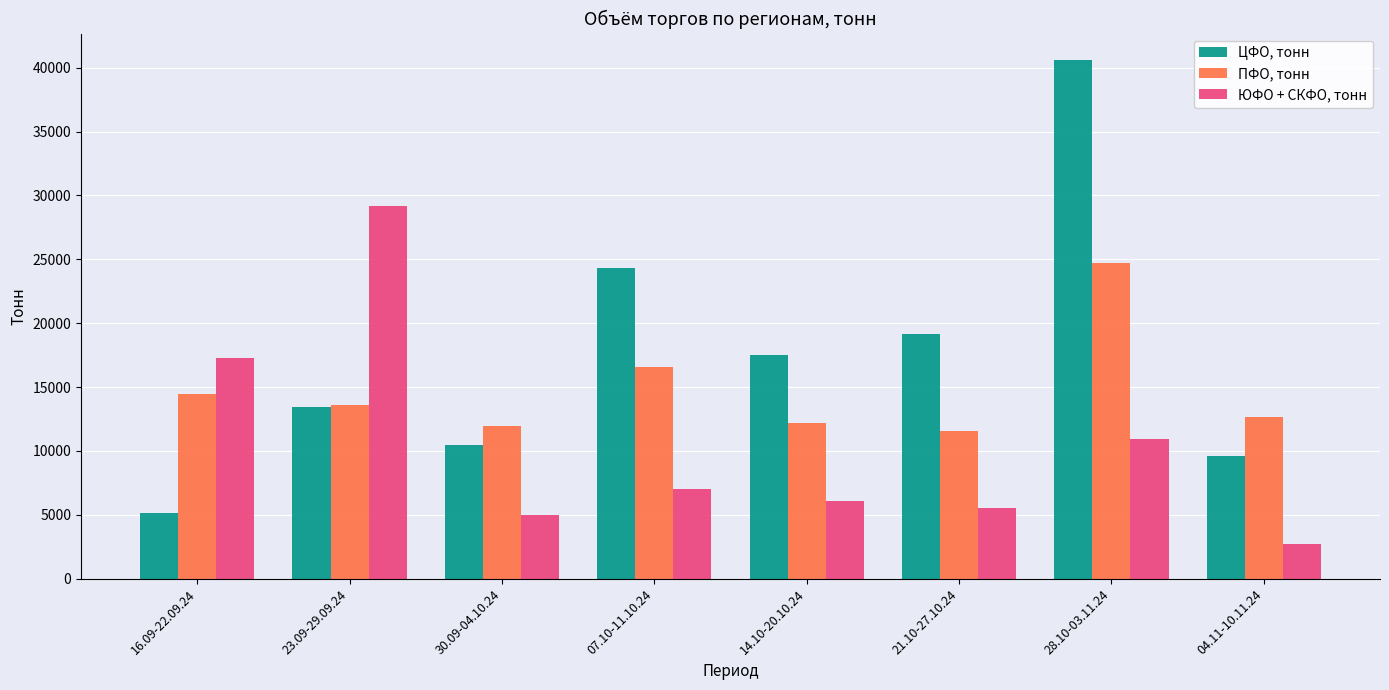

What is the value of the ЮФО + СКФО, тонн bar at the 5th from the left?

6050.0